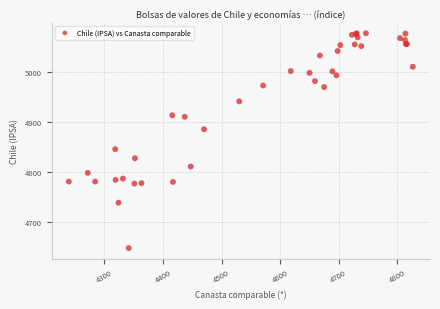

What Y value in the scatter plot is closest to 4862?

4845.6